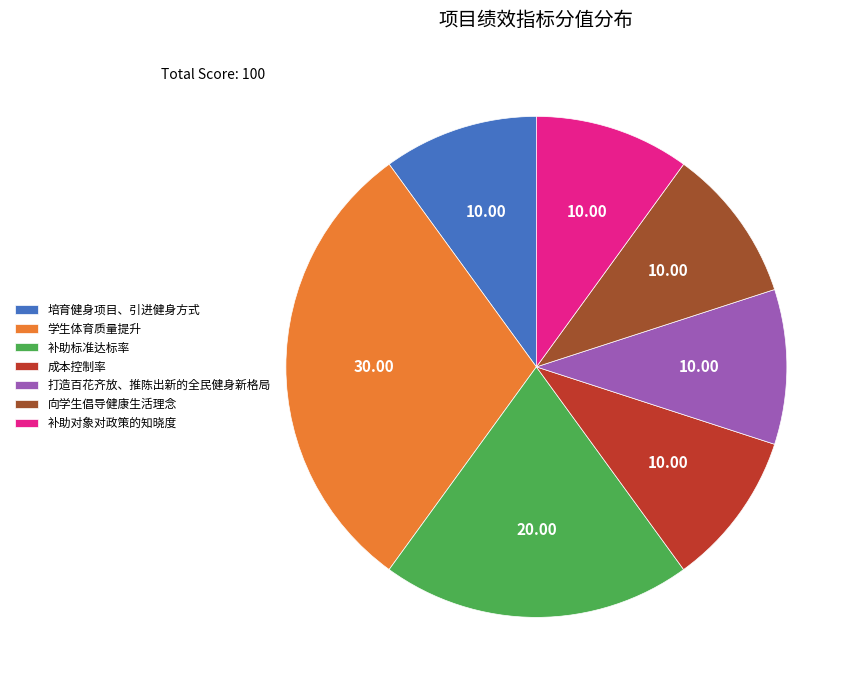

The 补助标准达标率 slice represents 20% of the pie. True or false?

True